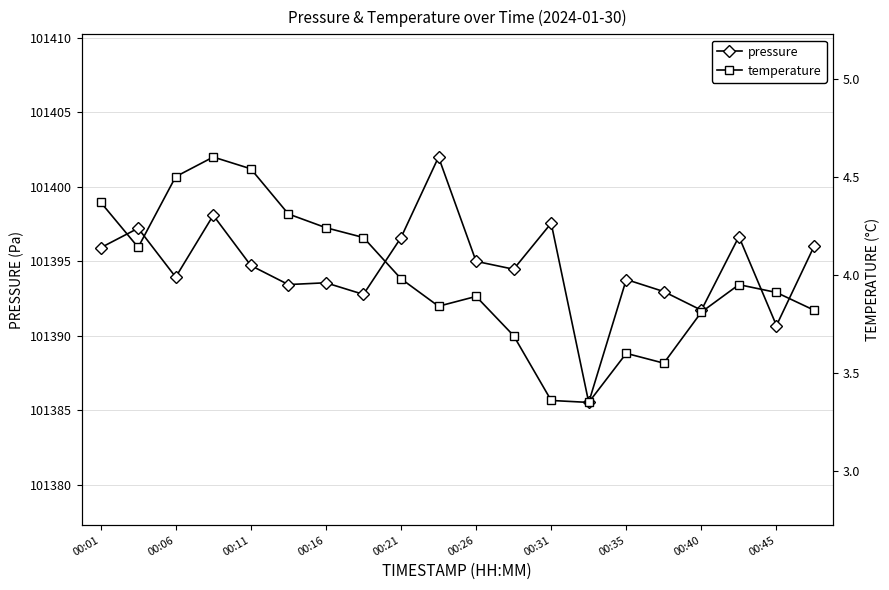

At how many categories does at least one series exceed 92345?

20